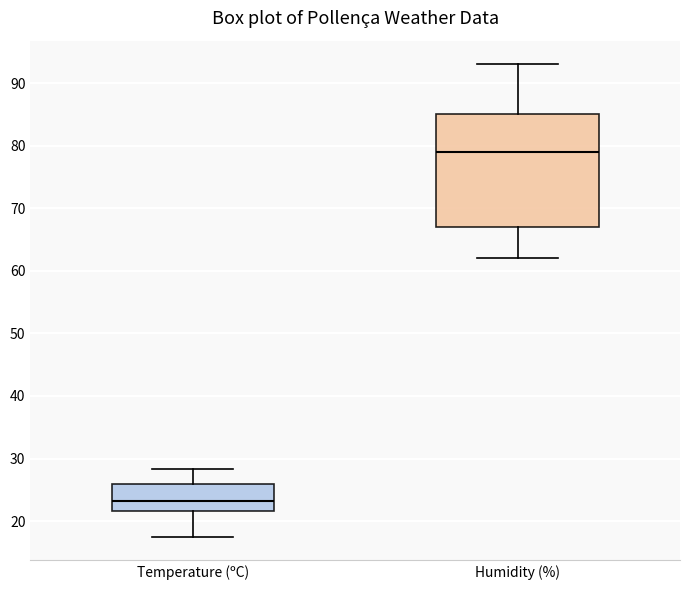

Reading left to right, transcribe this box plot: for each box, give where its median line is, the range the box spans, and where its two whiskers end, as read against the y-axis. The values are not printed on the chart, so give them approximately, as read against the axis.

Temperature (ºC): median 23, box 22 to 26, whiskers 18 to 28
Humidity (%): median 79, box 67 to 85, whiskers 62 to 93